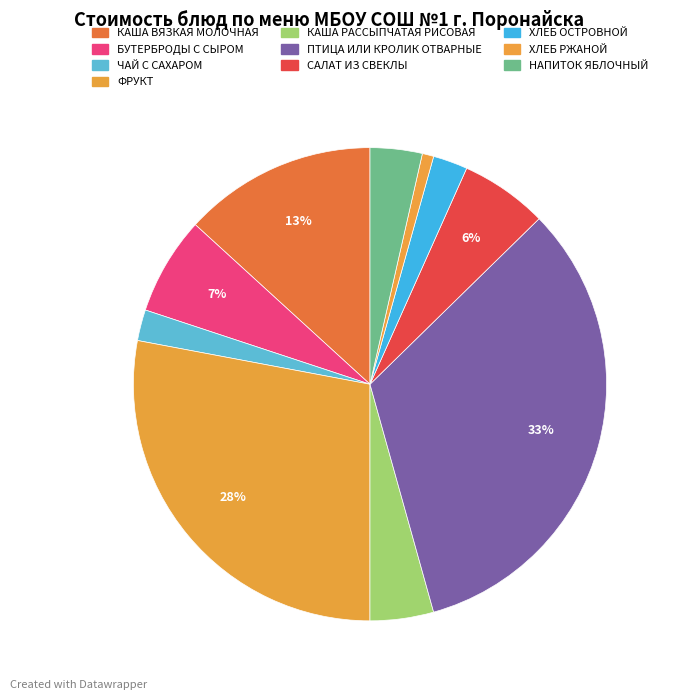

What percentage is the НАПИТОК ЯБЛОЧНЫЙ slice, to the nearest percent?

4%